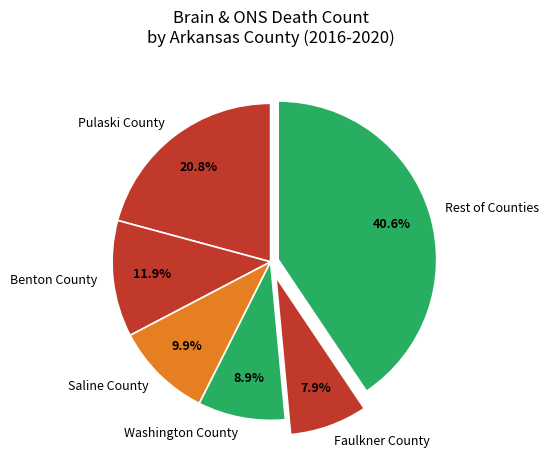

What portion of the pie excludes Washington County?

91.1%